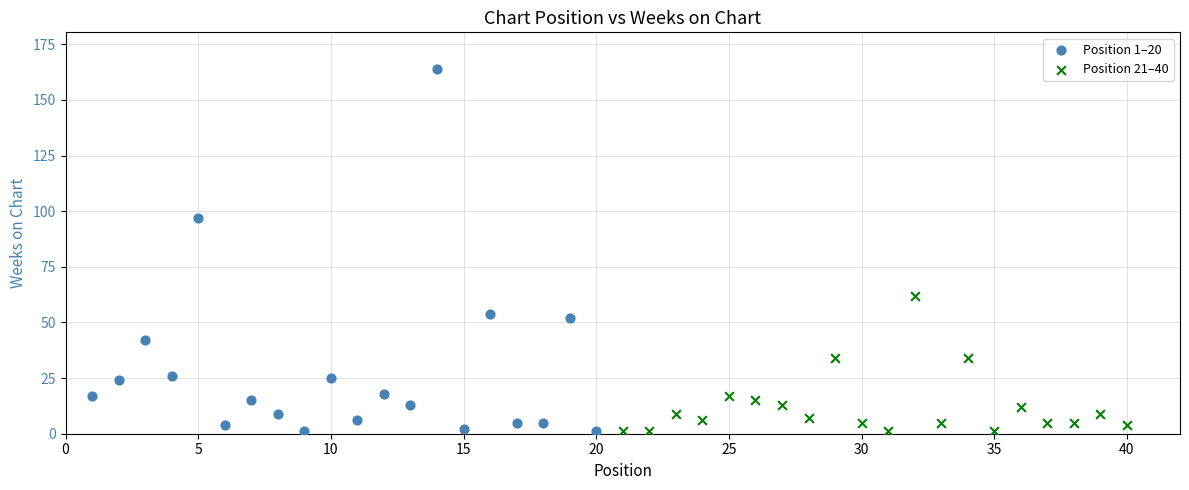

What are all the series names shown in the legend?

Position 1–20, Position 21–40